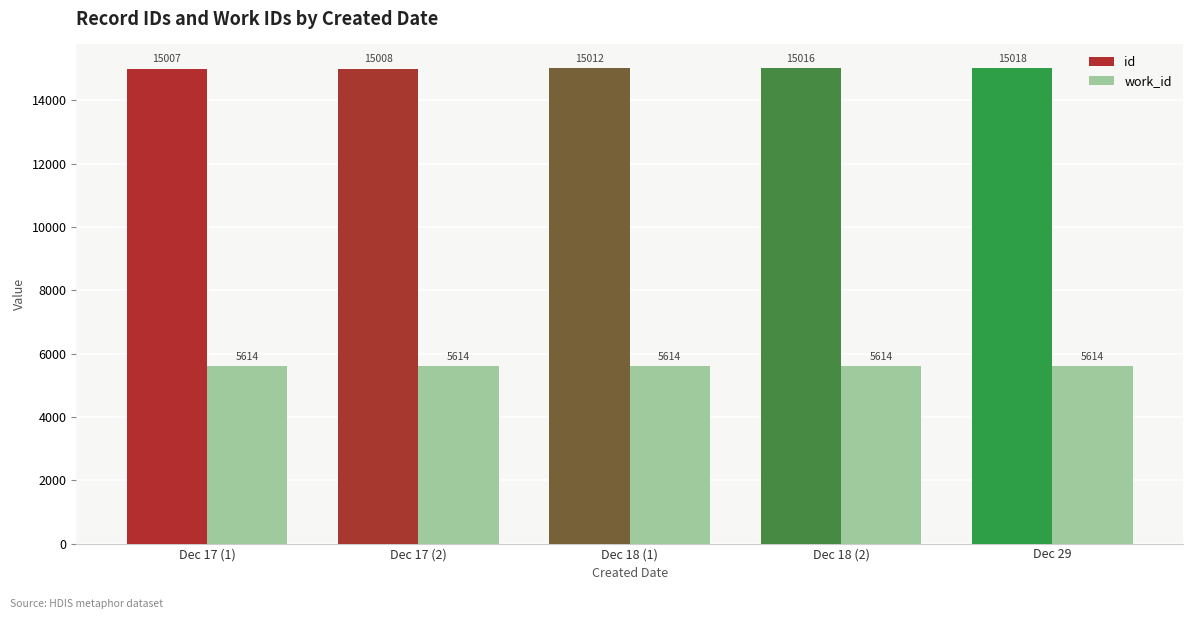

List the series in order of their peak value, lowest first.

work_id, id